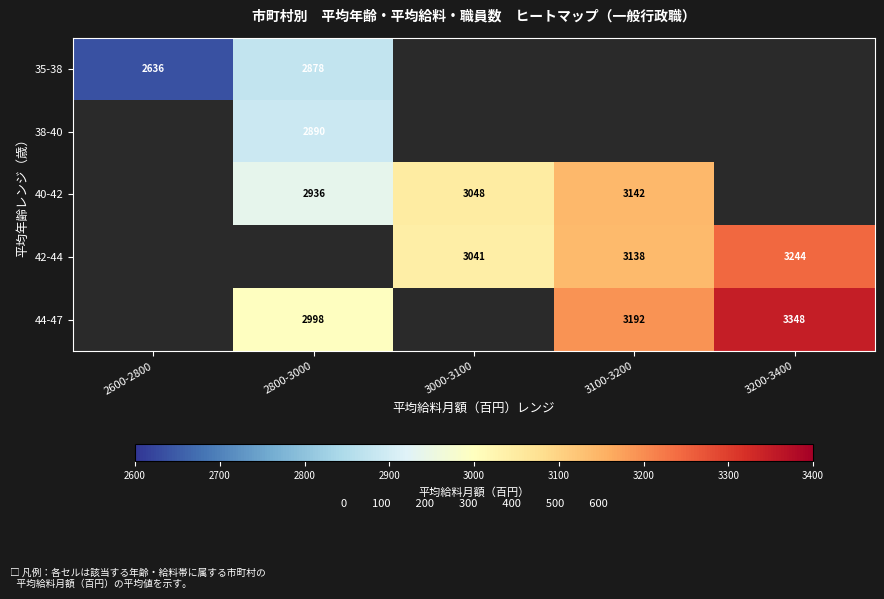

What is the minimum value shown in the chart?

2636.0